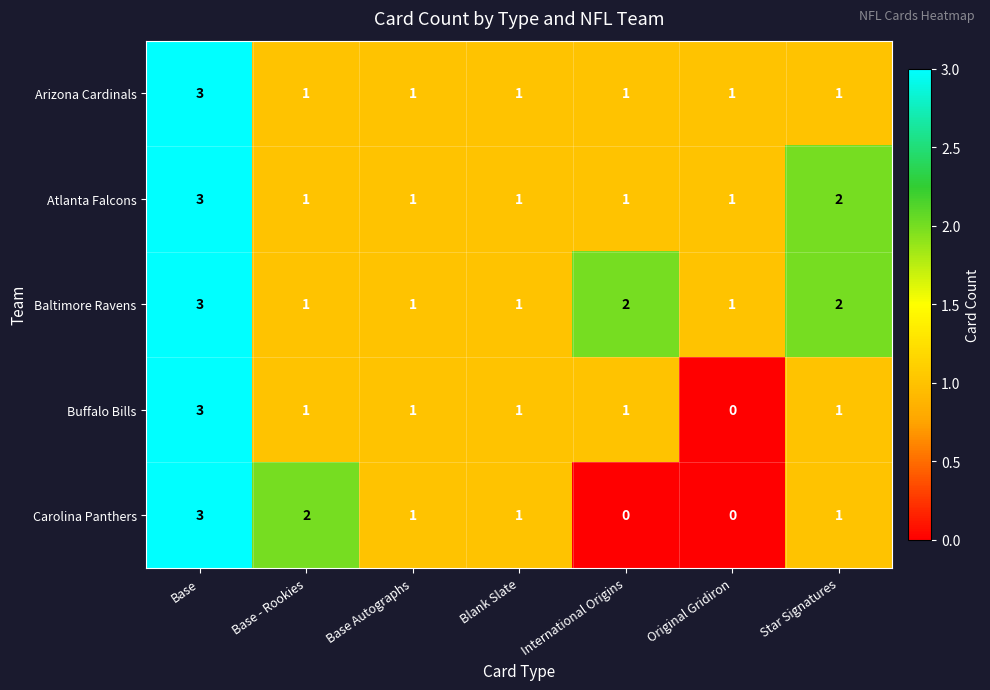

Is it true that Arizona Cardinals equals 1 at Blank Slate?

True